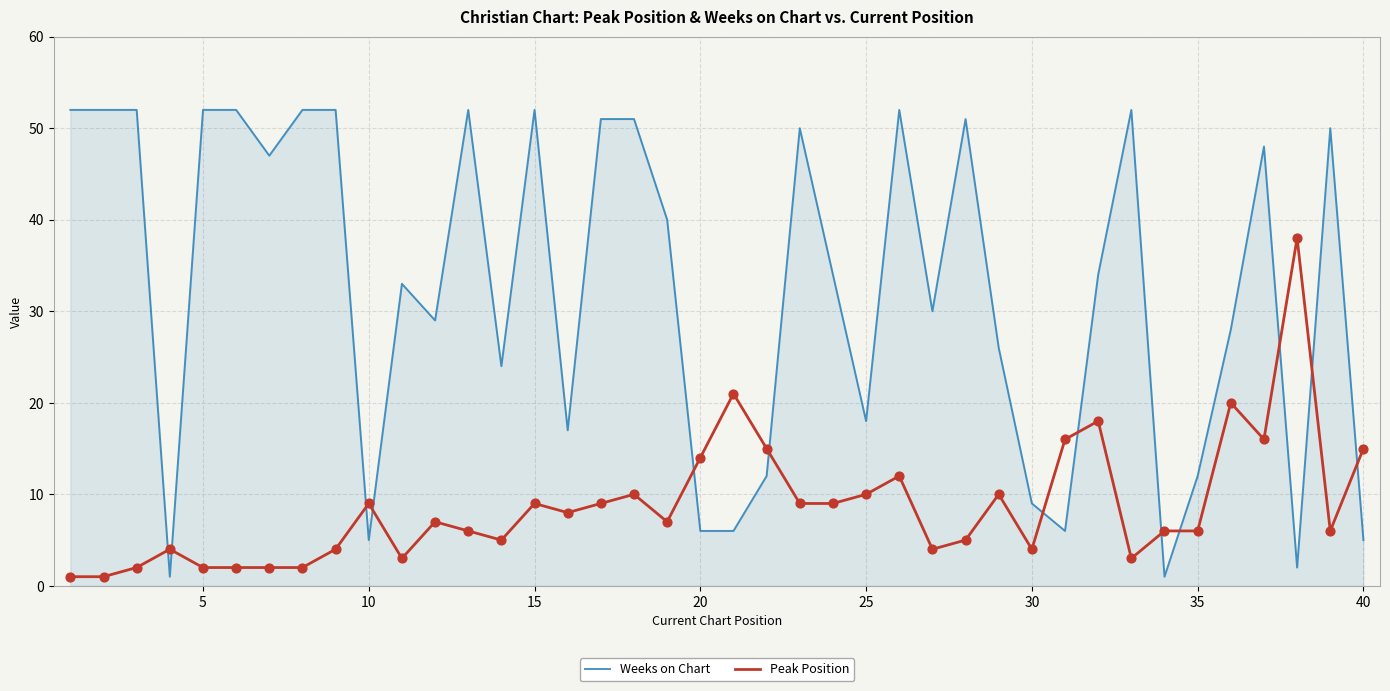

Which series has the largest total across all categories?

Weeks on Chart